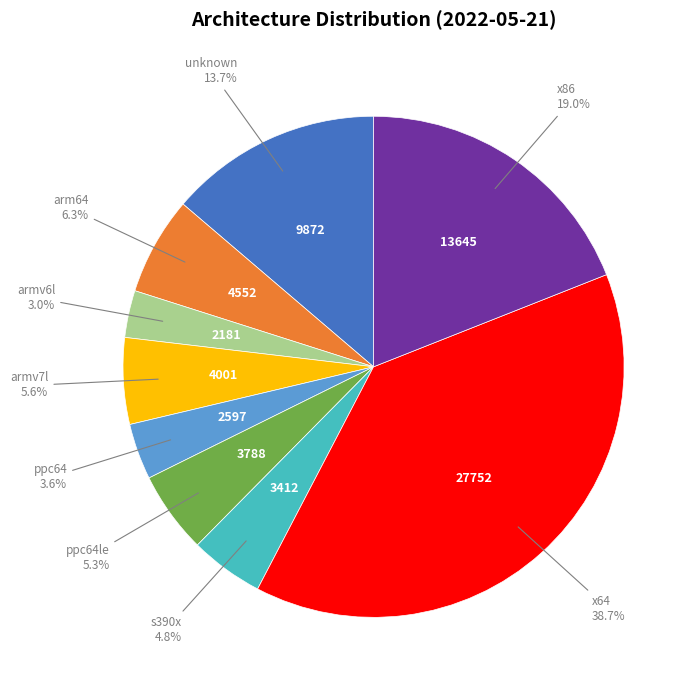

Does any single category account for the majority?

No